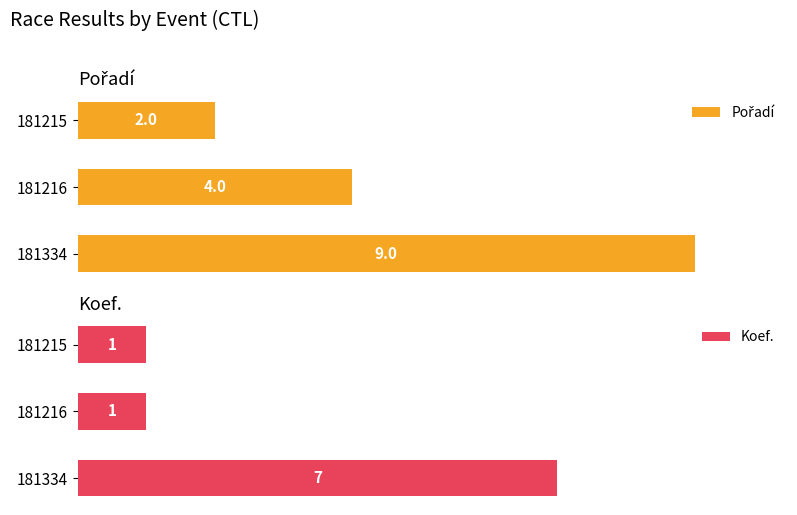

What is the total value across all series at 181215?

3